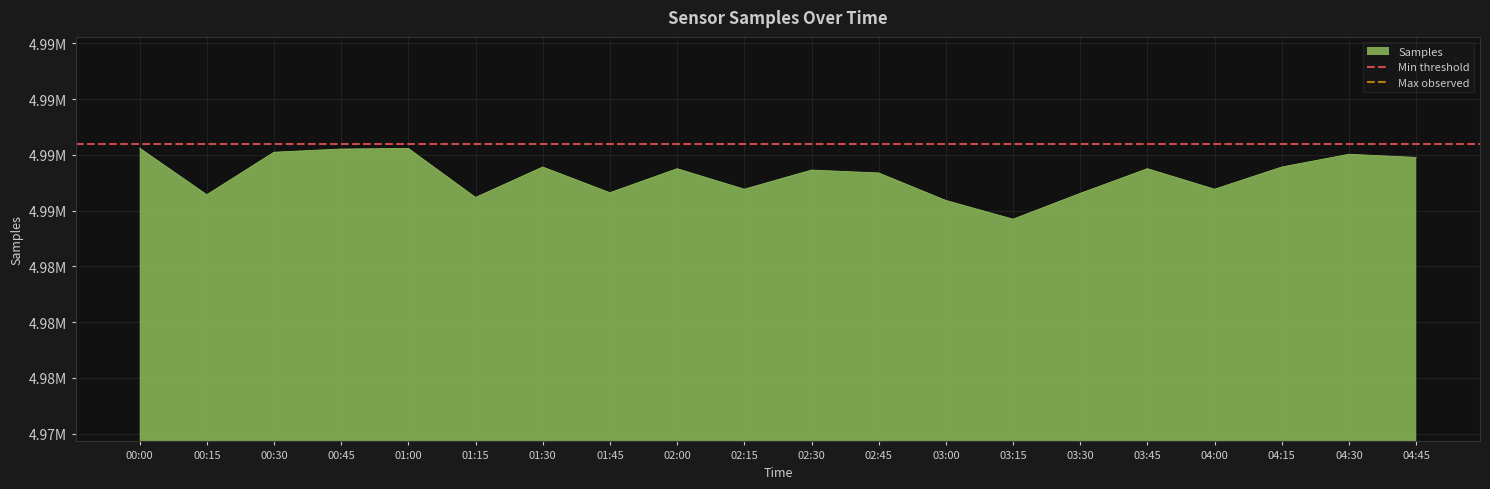

How many lines are shown in the chart?

2